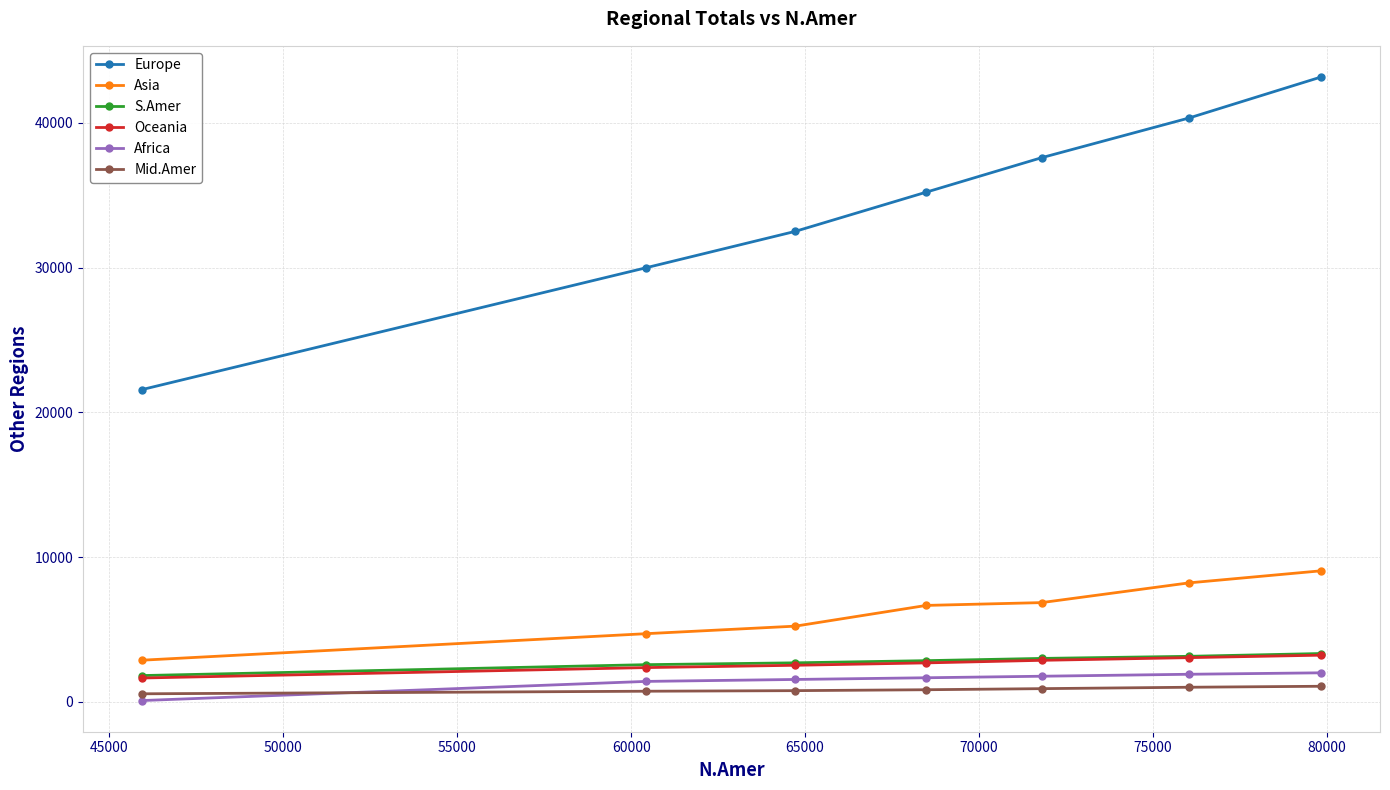

What are all the series names shown in the legend?

Europe, Asia, S.Amer, Oceania, Africa, Mid.Amer